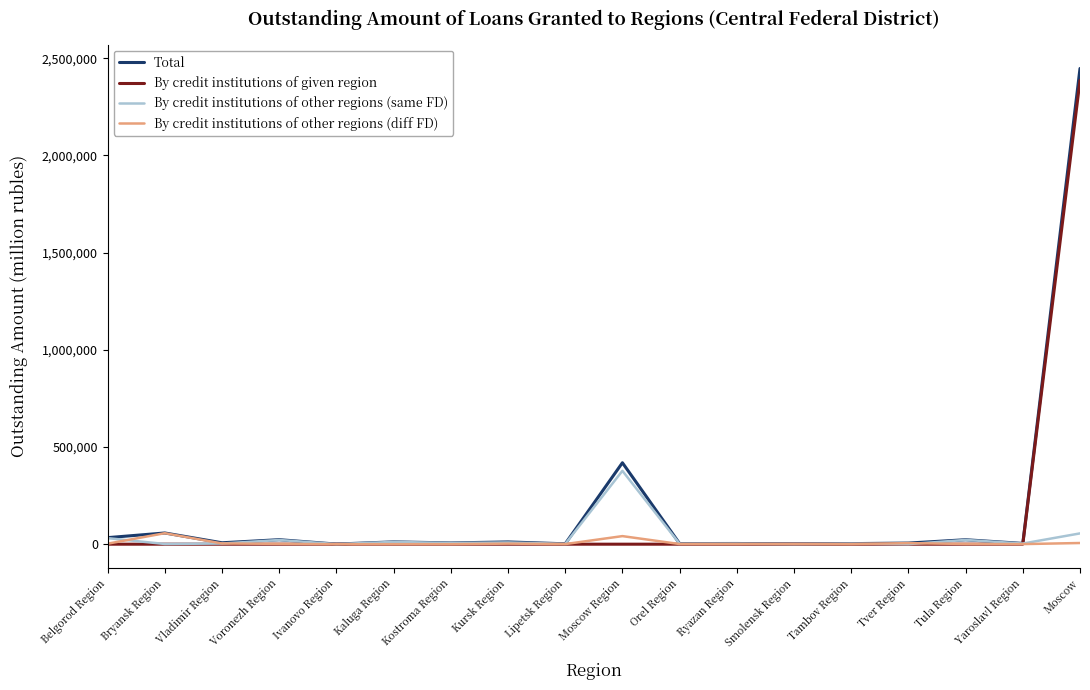

Which series has the widest spread of values?

Total